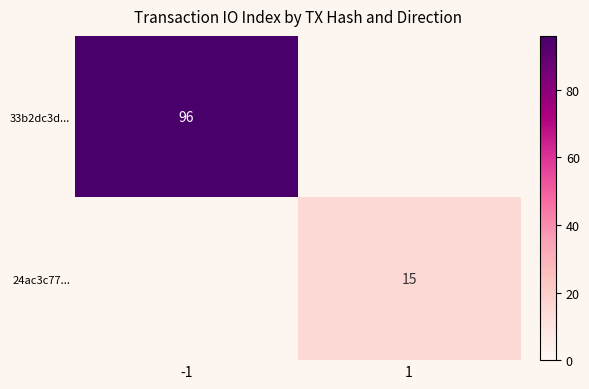

Count the number of data series in this chart.

2